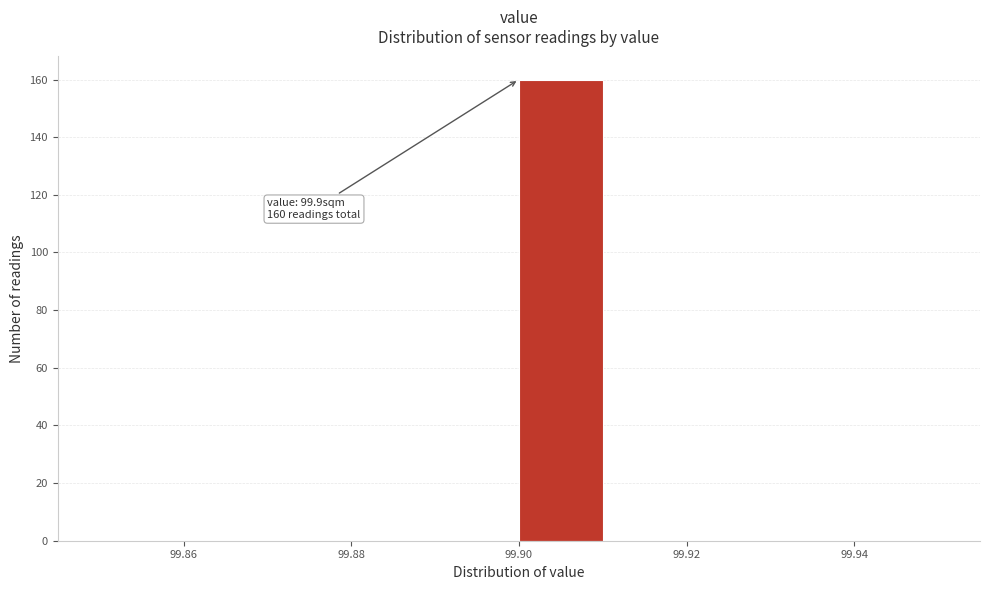

Over which range of the x-axis is the bar tallest?

99.90 to 99.91